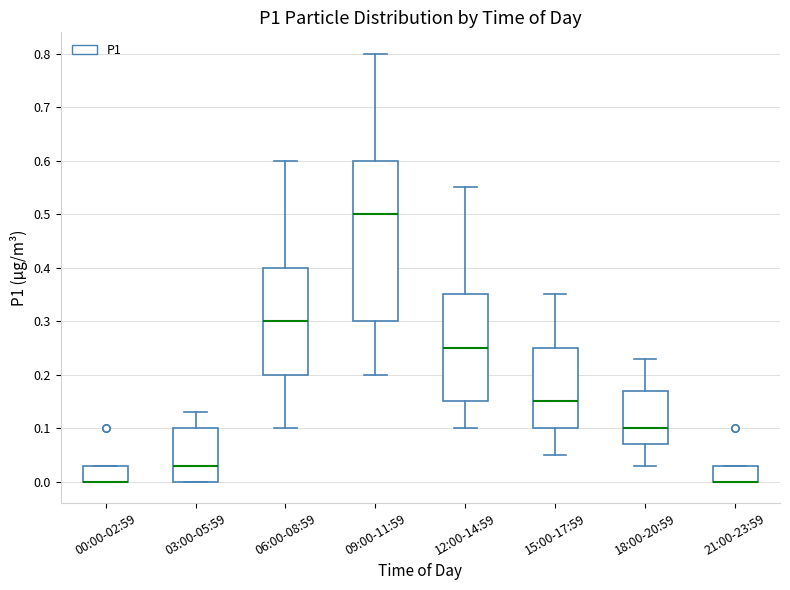

Which box is the tallest, from its lower edge to its upper edge?

09:00-11:59